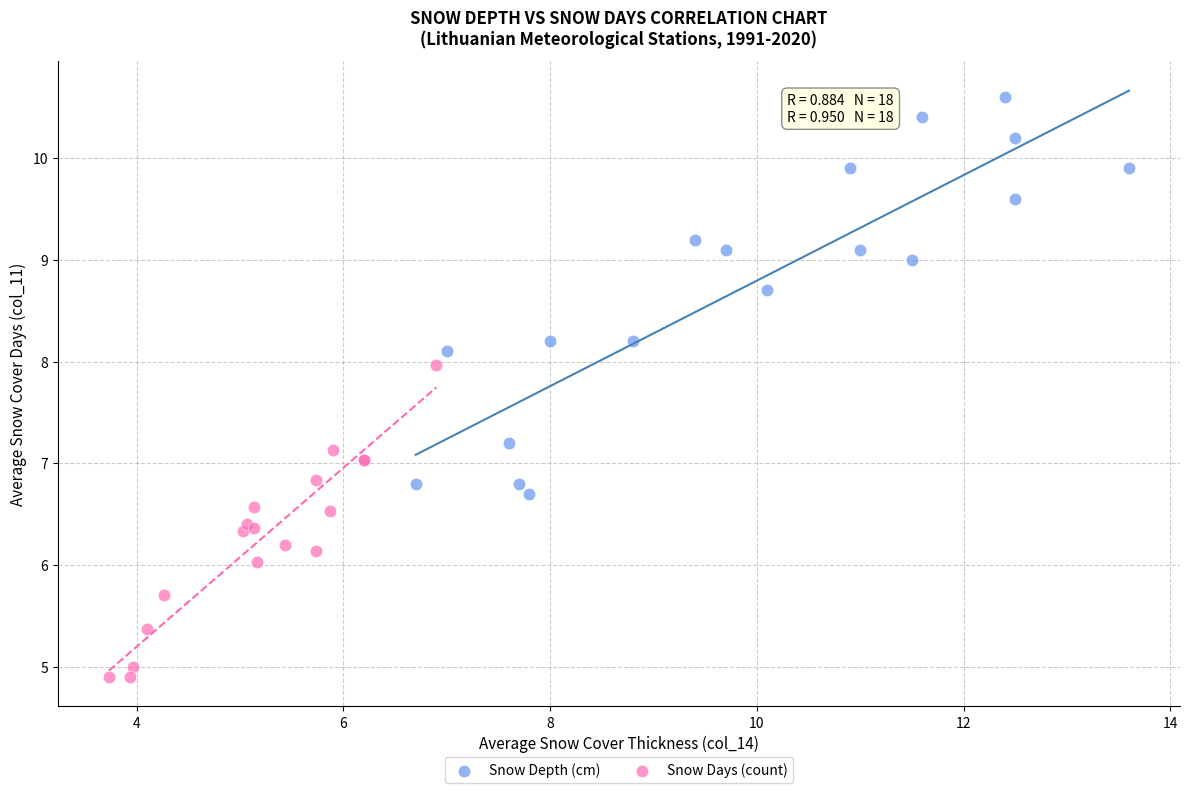

What are all the series names shown in the legend?

Snow Depth (cm), Snow Days (count)